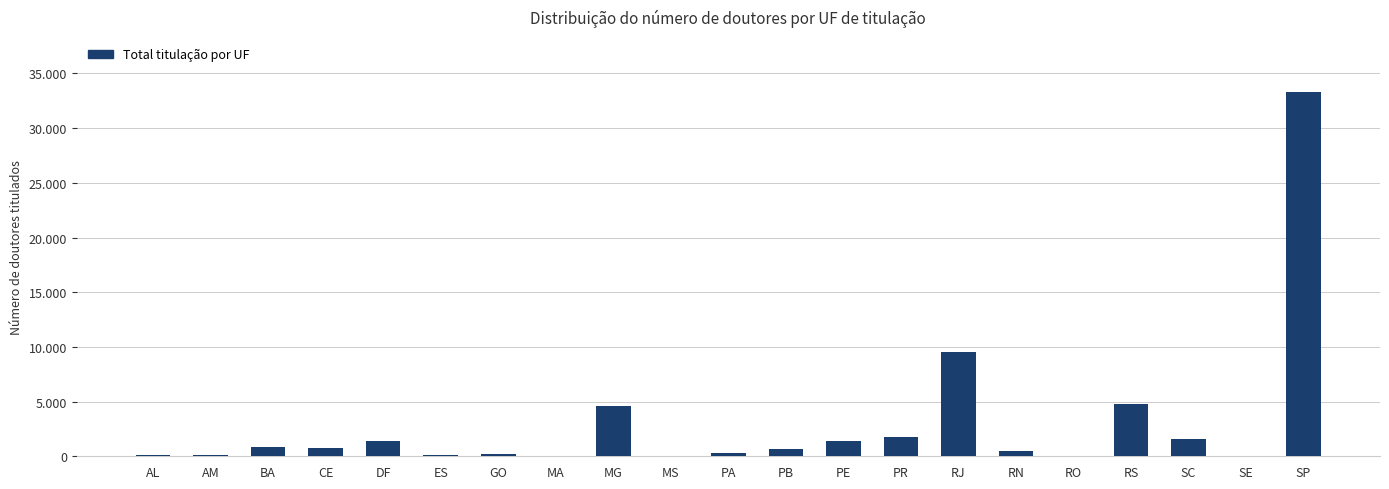

The value at PR is 1727. True or false?

True